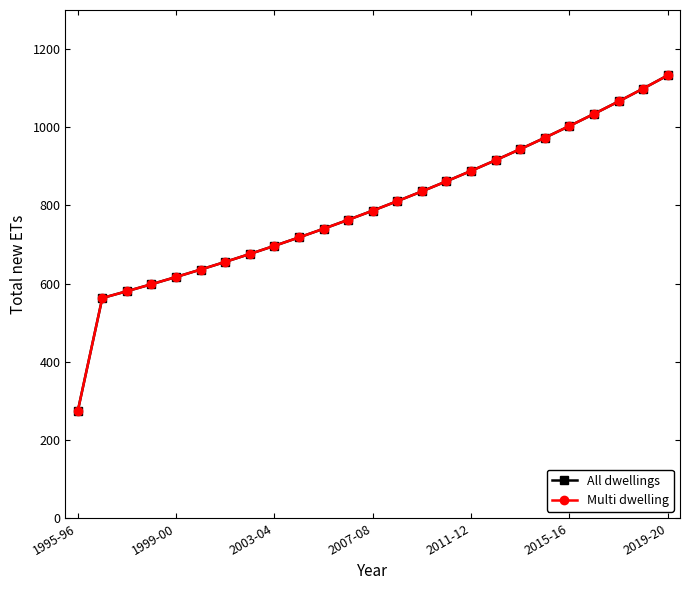

True or false: All dwellings and Multi dwelling cross at least once.

False